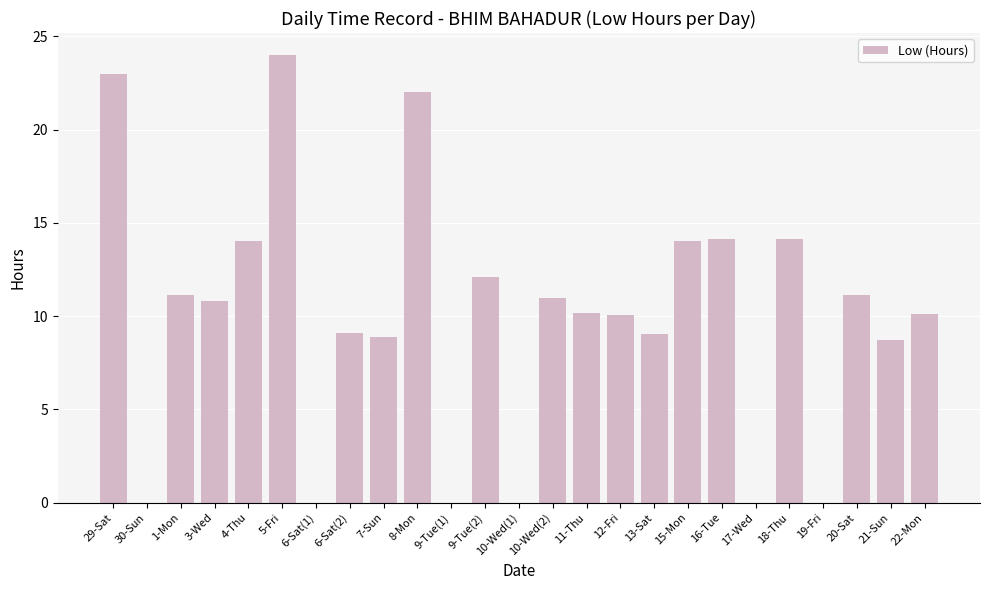

What is the sum of the values at 29-Sat and 22-Mon?

33.1